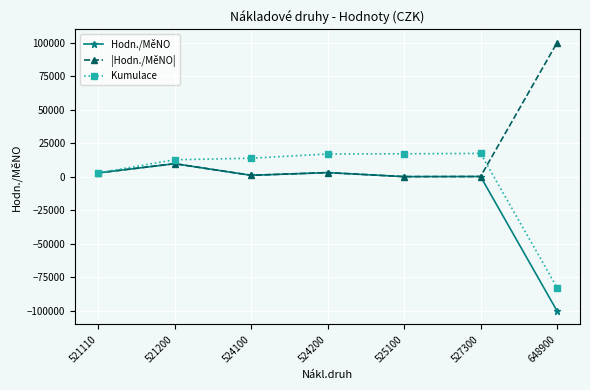

Where is Kumulace nearest to the value -32579?

521110